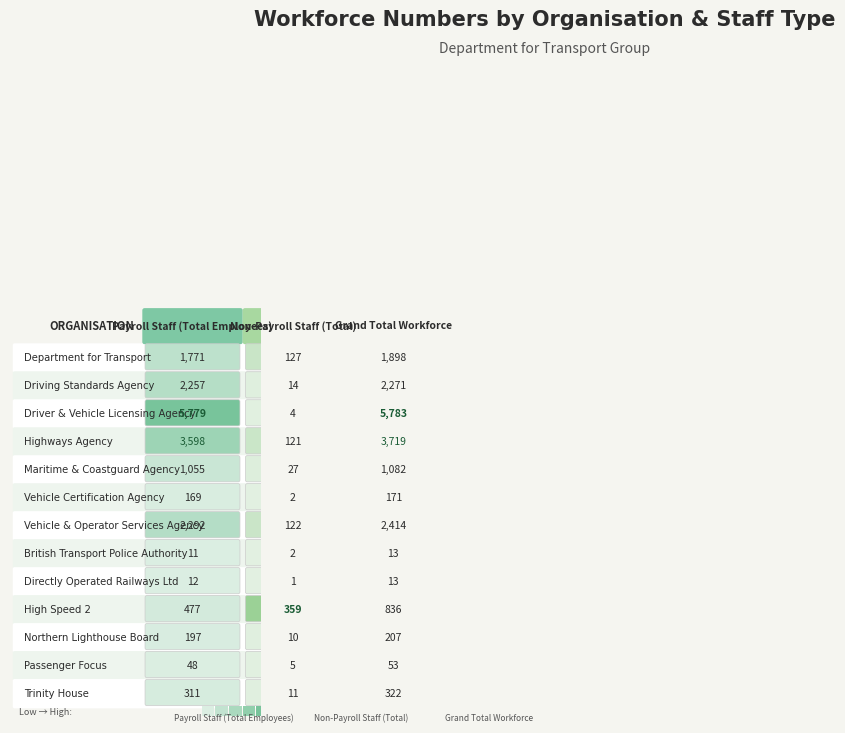

Read the Driving Standards Agency value at 0.

2257